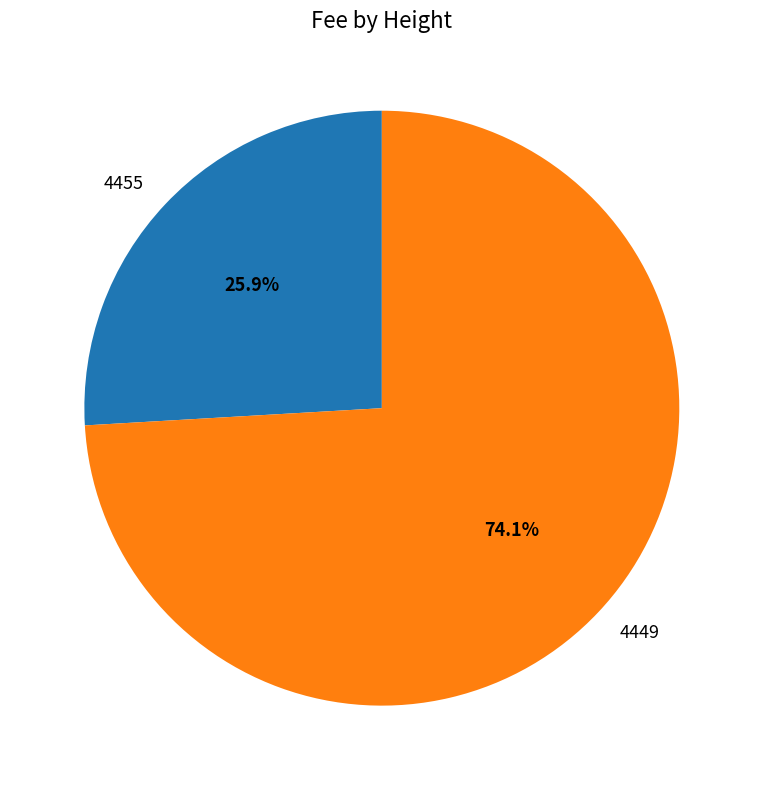

Does 4455 represent more than half of the total?

No